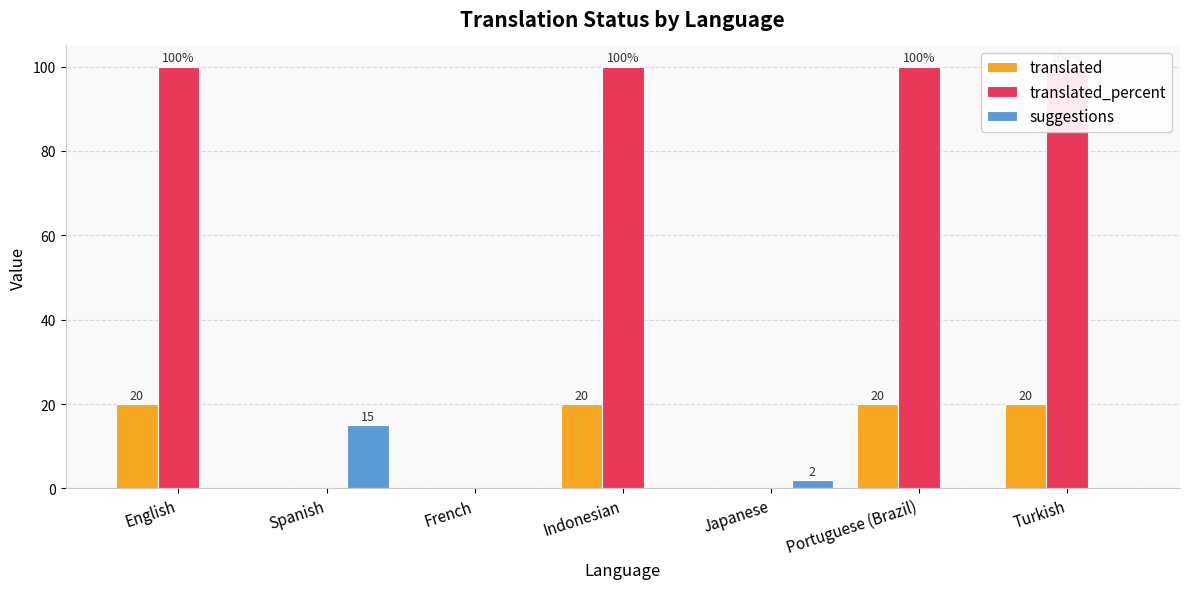

What is the difference between the maximum and second lowest values in the translated_percent series?

100